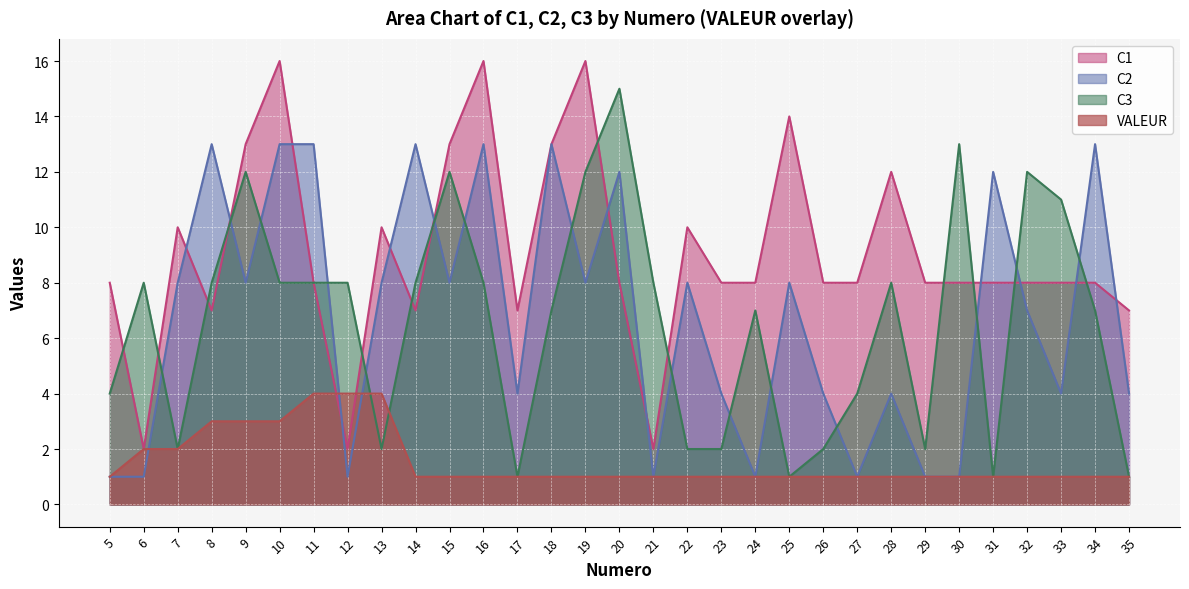

Where does the C2 series first go above 8?

8